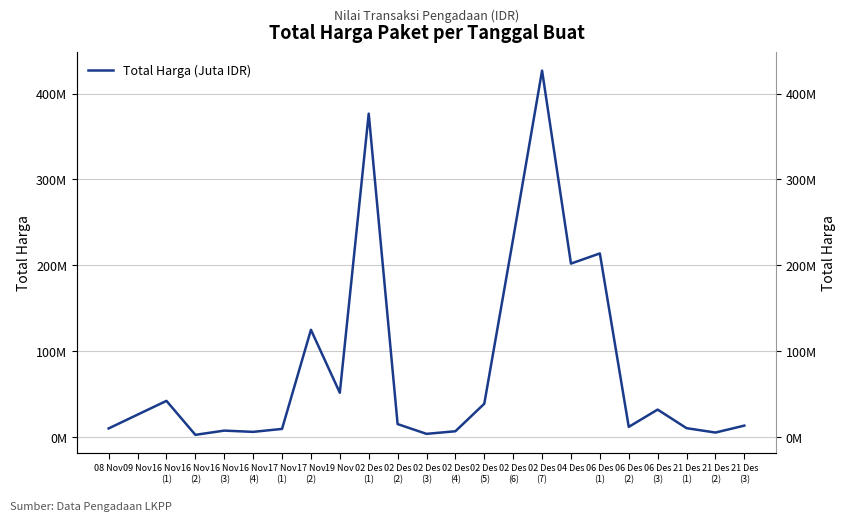

The value at 02 Des
(1) is 376595700. True or false?

True